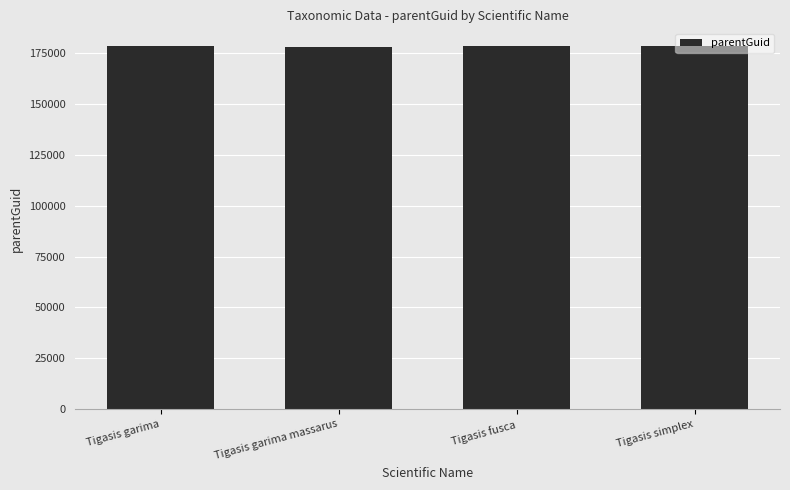

What is the label of the 2nd bar from the right?

Tigasis fusca